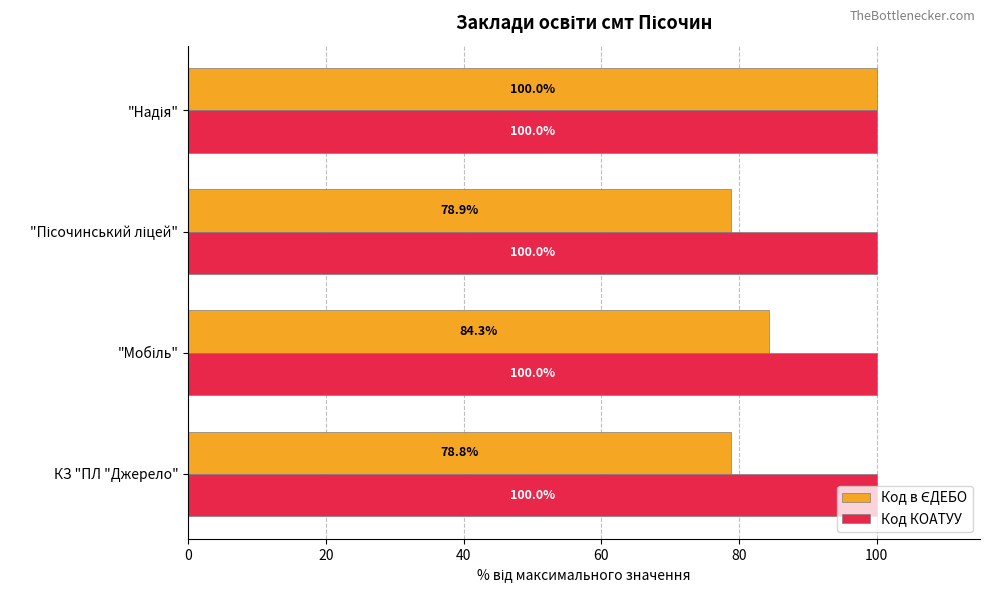

What is the maximum value shown in the chart?

100.0